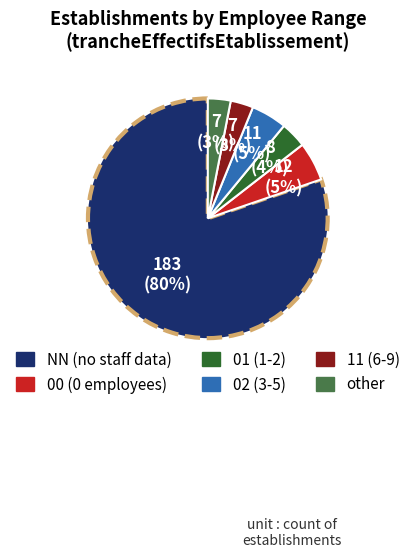

What is the largest slice in the pie chart?

NN